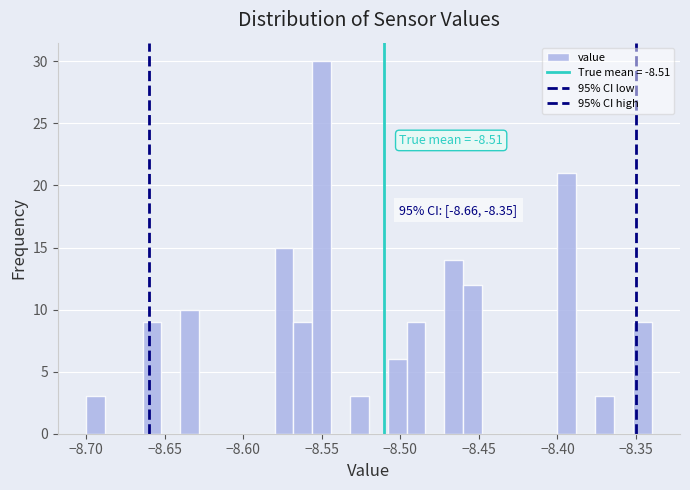

Read against the x-axis, roughly where is the centre of the tallest bar?

-8.550